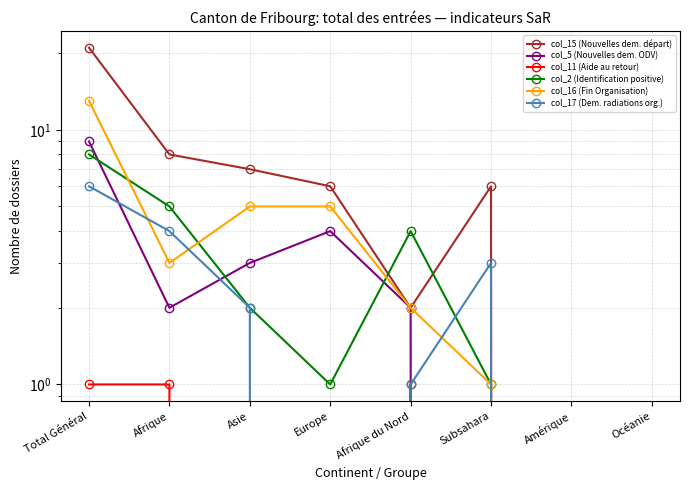

The col_16 (Fin Organisation) series shows 3 at Afrique. True or false?

True